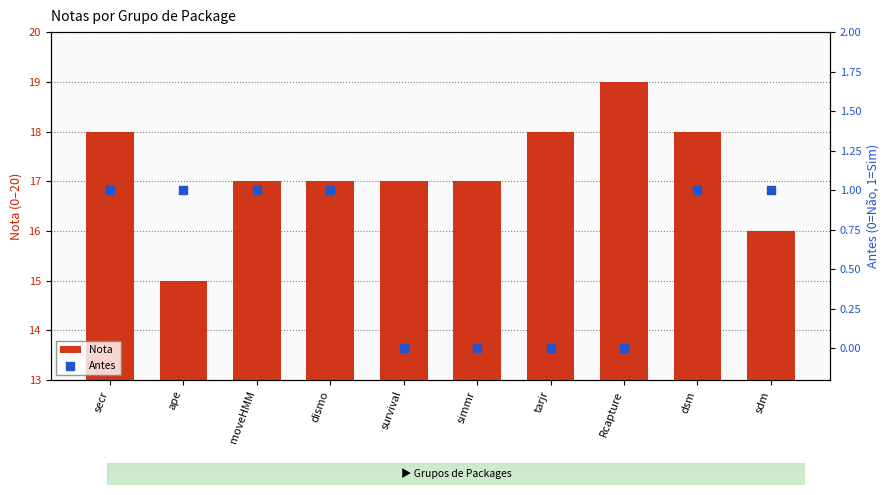

Which series reaches the maximum Y coordinate?

Nota